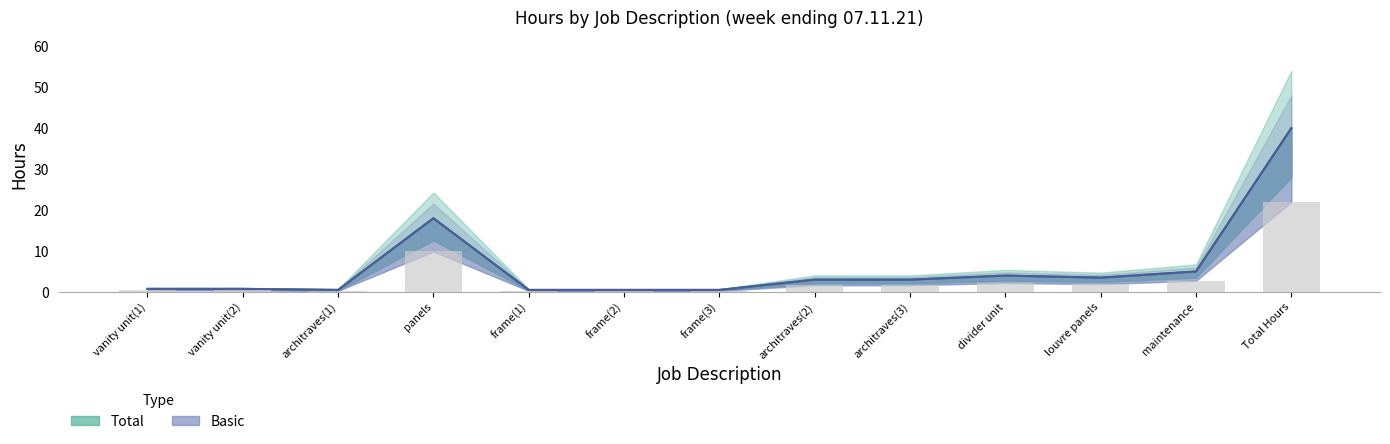

Between vanity unit(1) and Total Hours, which is larger?

Total Hours